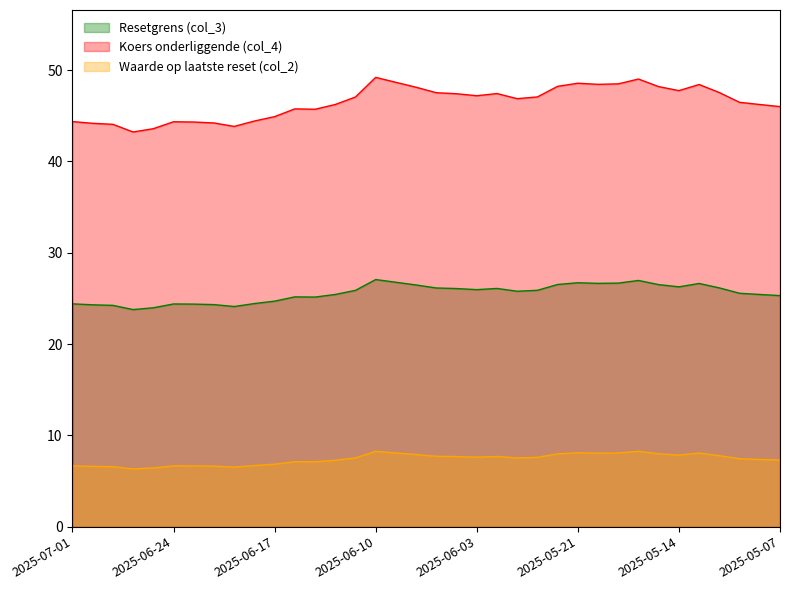

Which series has the largest total across all categories?

Koers onderliggende (col_4)